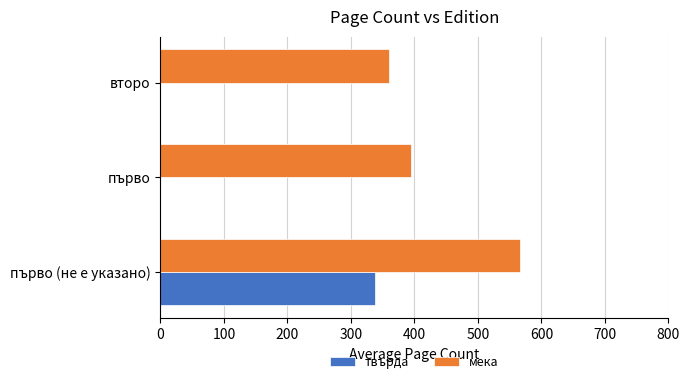

What is the sum of all твърда values?

338.0